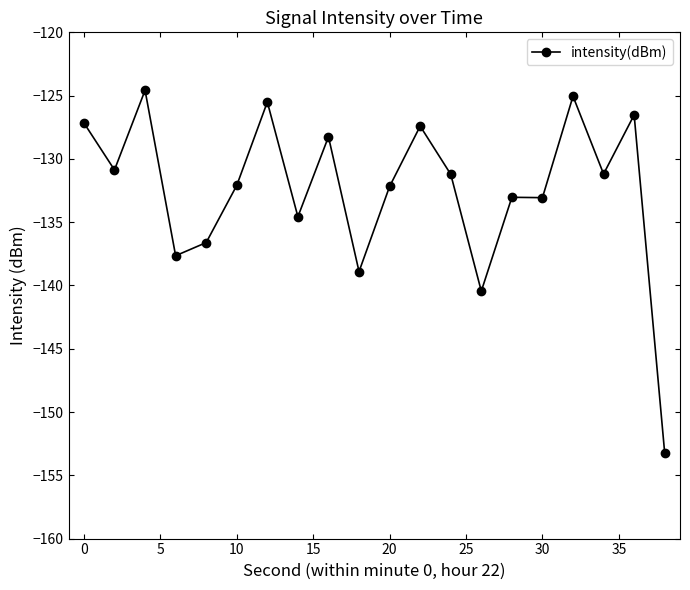

True or false: the data has more than 0 interior local peaks.

True